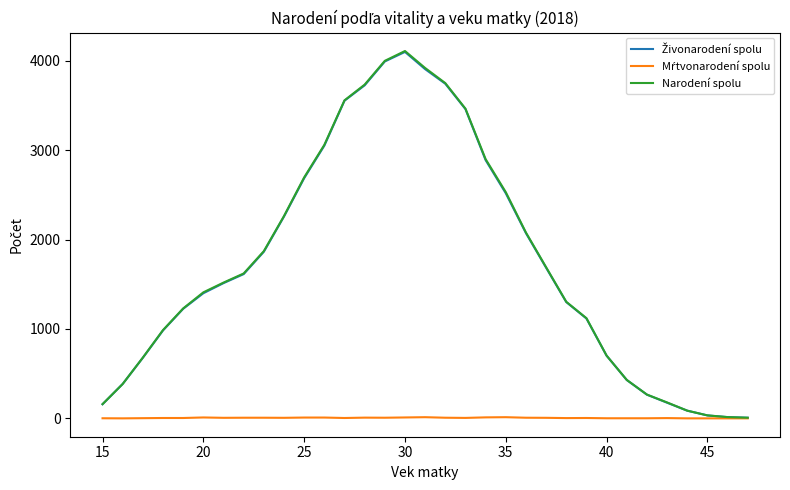

Which series has the largest range (max minus min)?

Narodení spolu